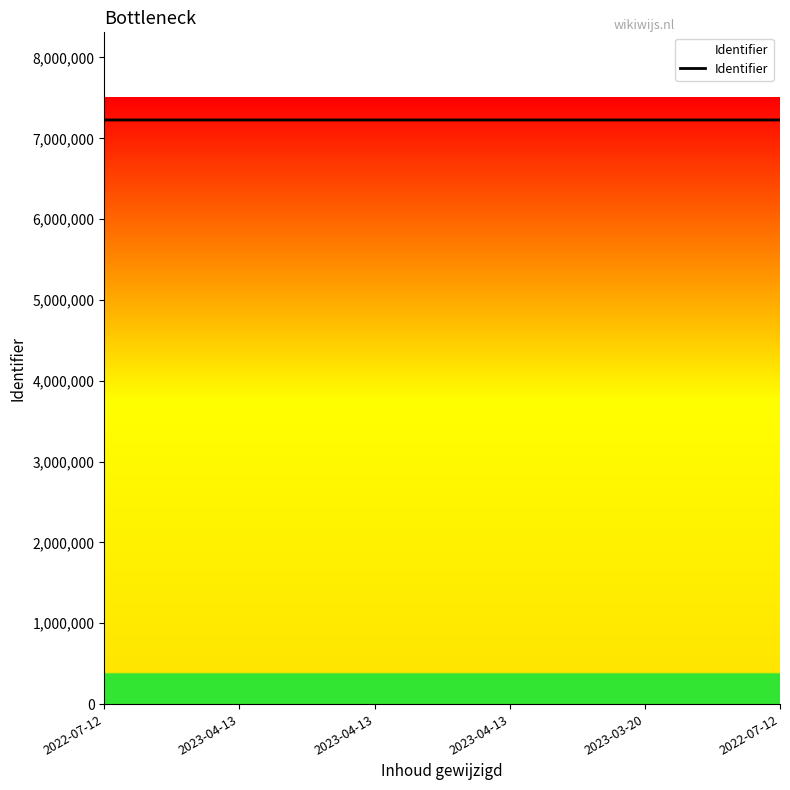

How many lines are shown in the chart?

1